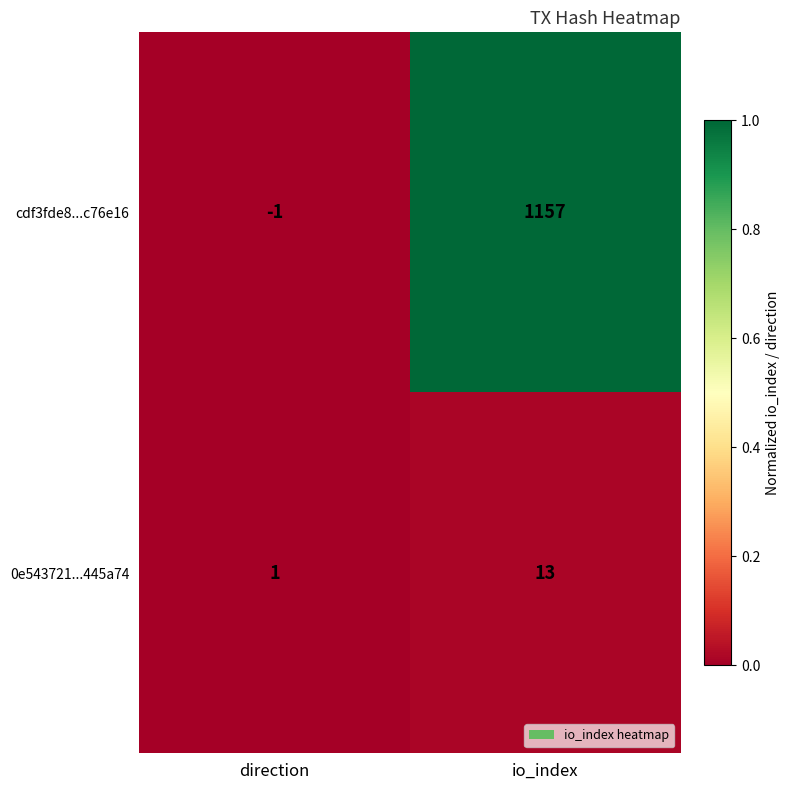

Reading right to left, transcribe all the data shown in this chart.

cdf3fde8...c76e16: io_index=1157	direction=-1
0e543721...445a74: io_index=13	direction=1